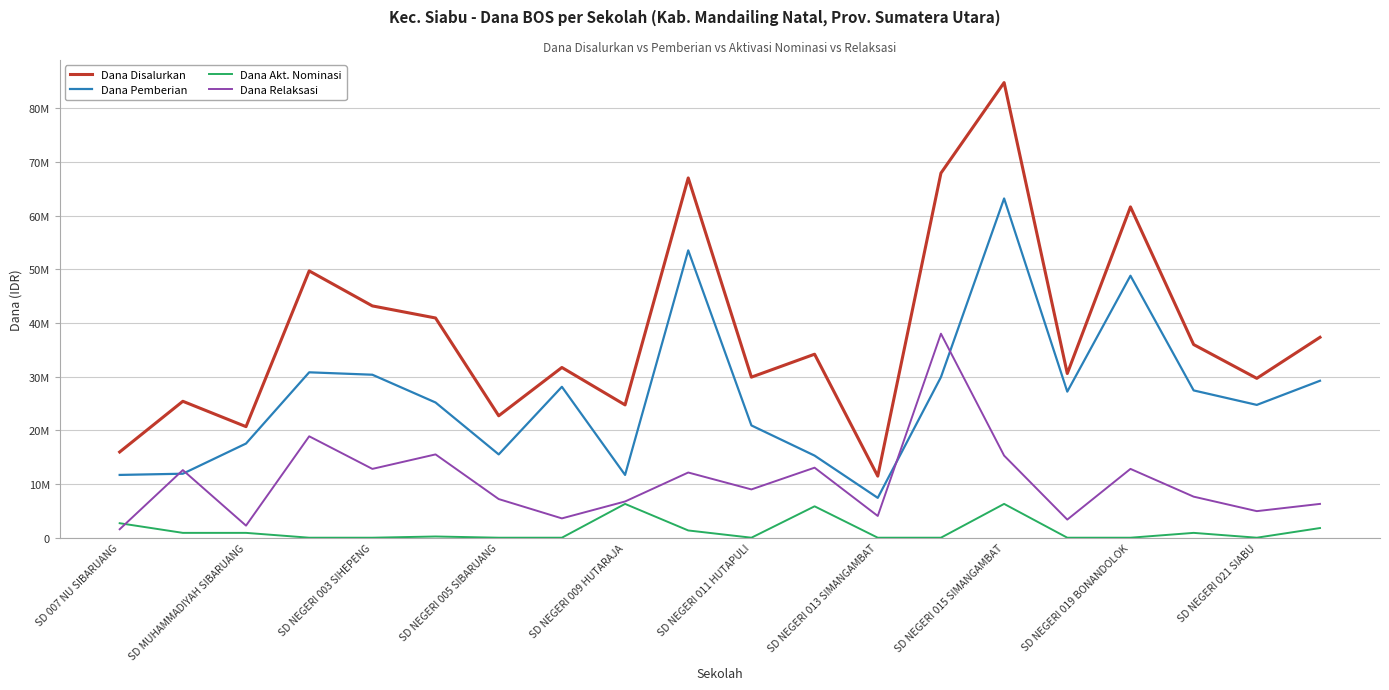

Which series has the largest total across all categories?

Dana Disalurkan